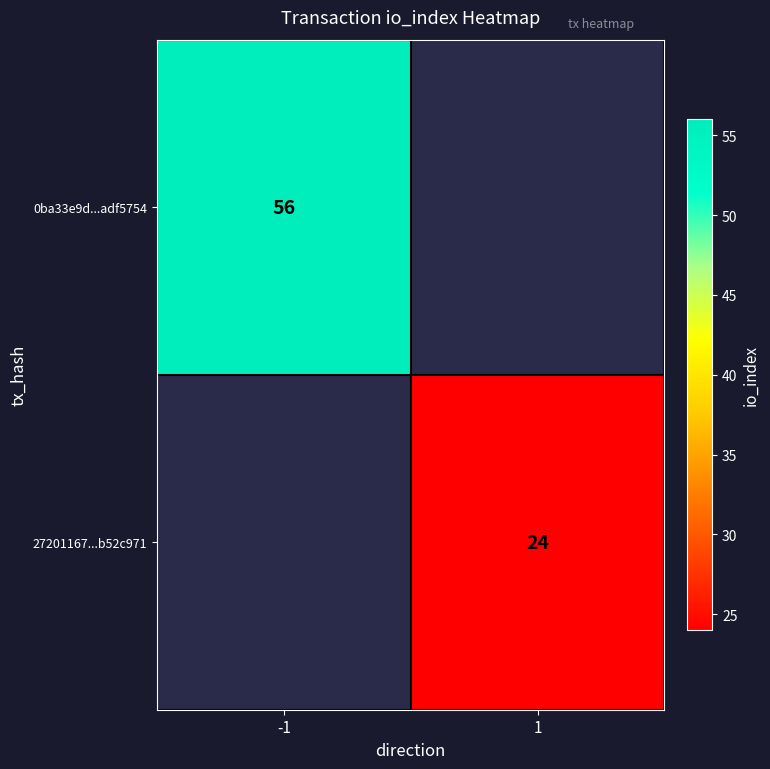

Is it true that 27201167...b52c971 equals 24 at 1?

True